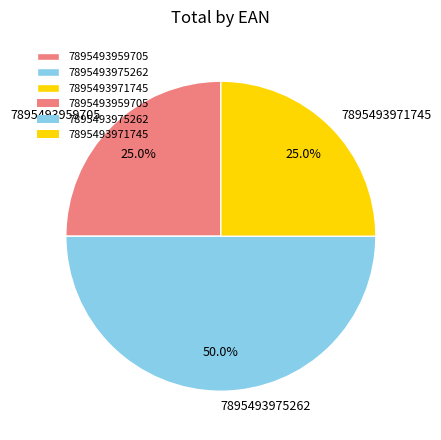

Is 7895493971745 the majority of the pie?

No